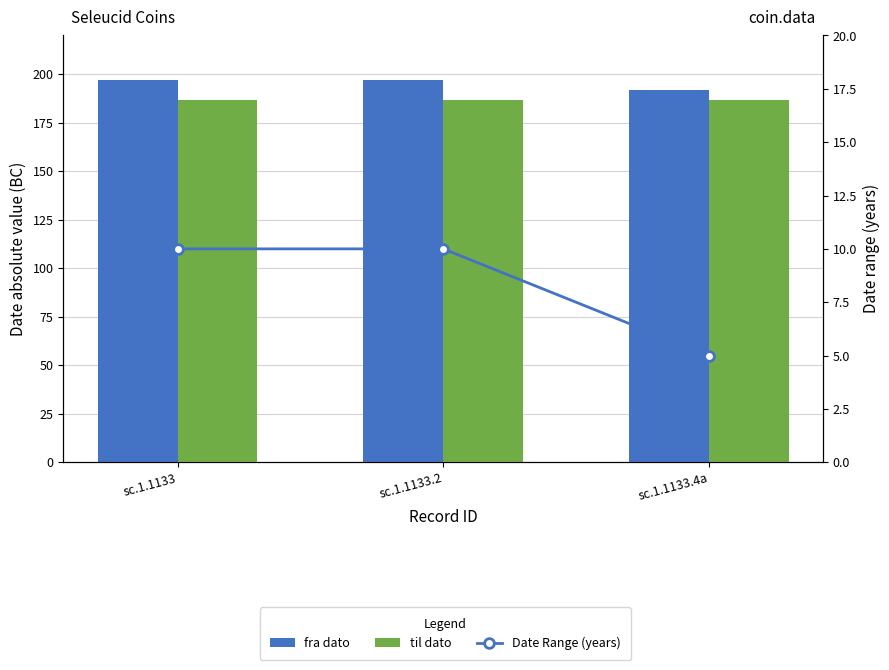

Rank the series by their maximum value, from highest to lowest.

fra dato, til dato, Date Range (years)